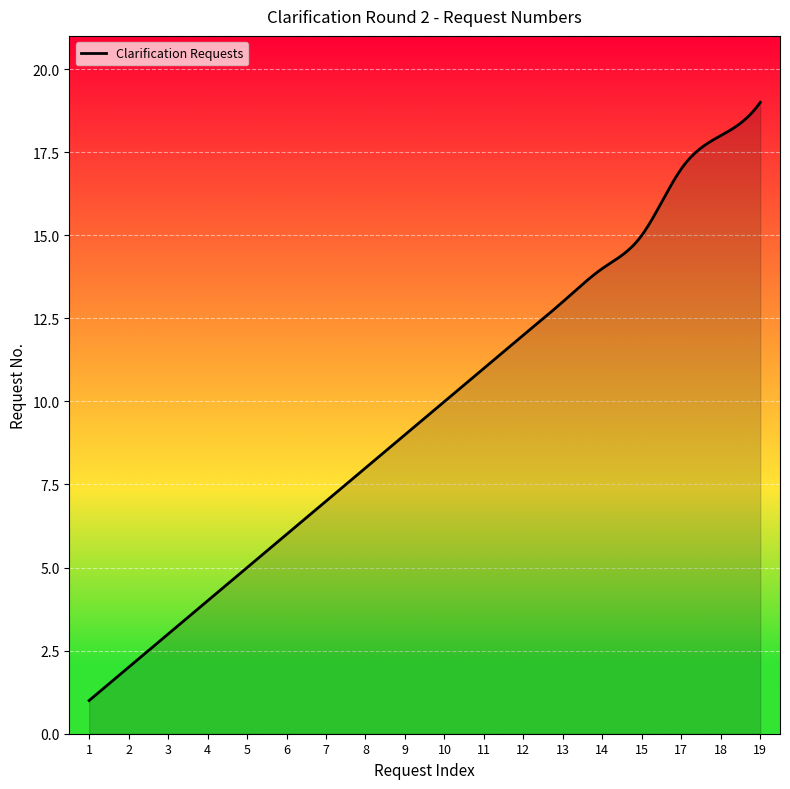

What is the difference between the maximum and minimum values?

18.0